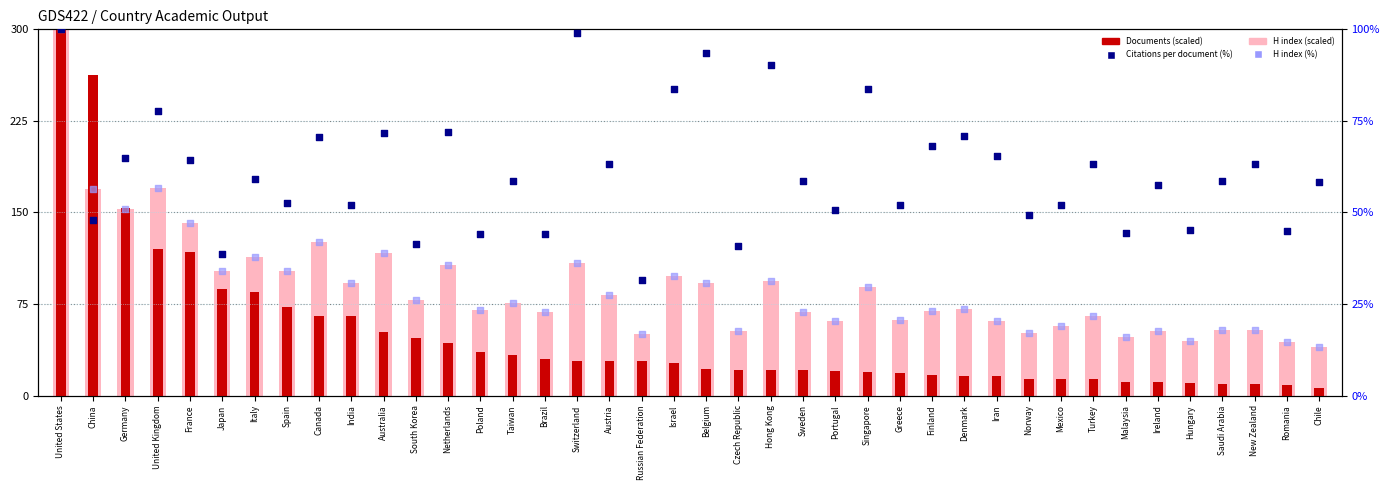

Which series contains the highest Y value?

H index (scaled)